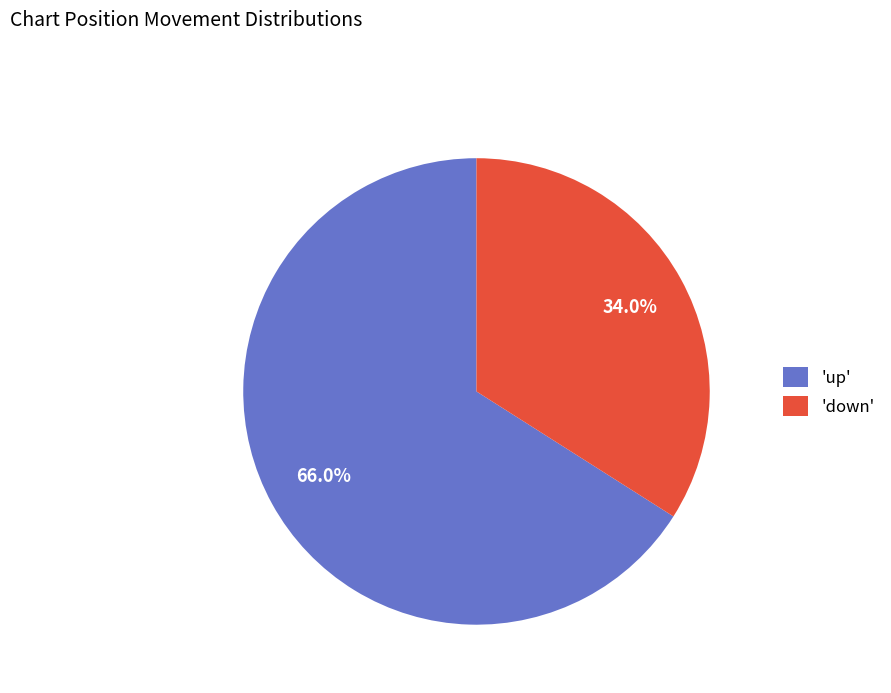

To the nearest percent, what is the average slice percentage?

50%